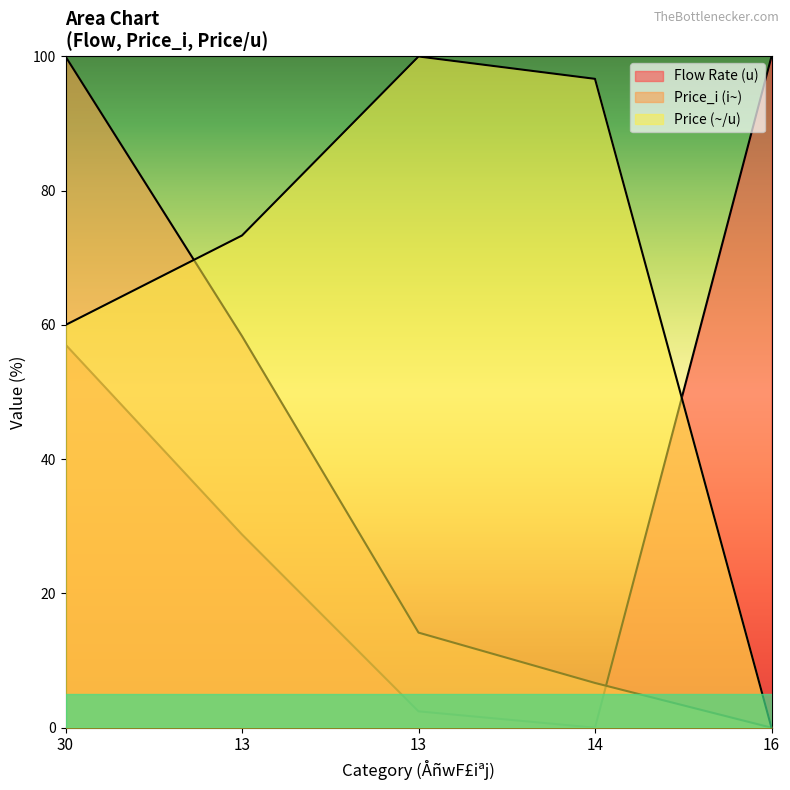

True or false: Flow Rate (u) and Price (~/u) cross at least once.

True